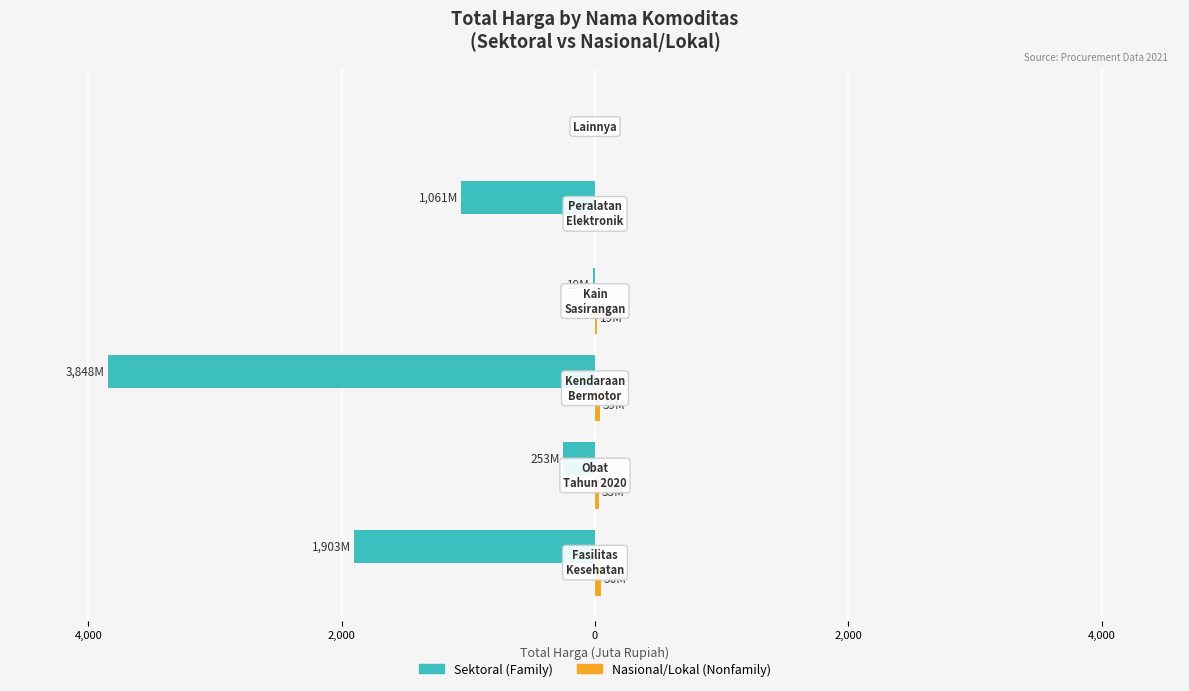

True or false: Nonfamily (Nasional) has a value of 0.0 at 4,000.

True